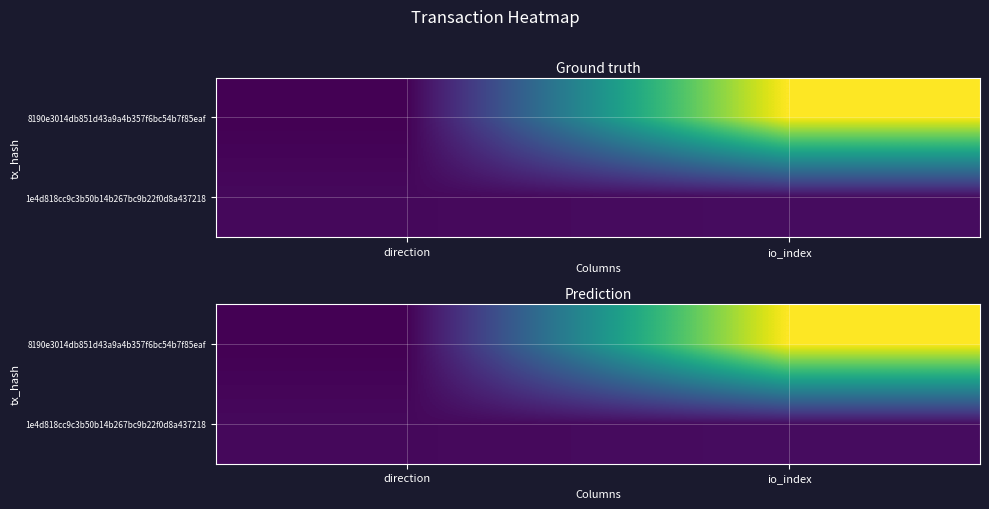

Rank the series at io_index from lowest to highest value.

1e4d818cc9c3b50b14b267bc9b22f0d8a437218, 8190e3014db851d43a9a4b357f6bc54b7f85eaf